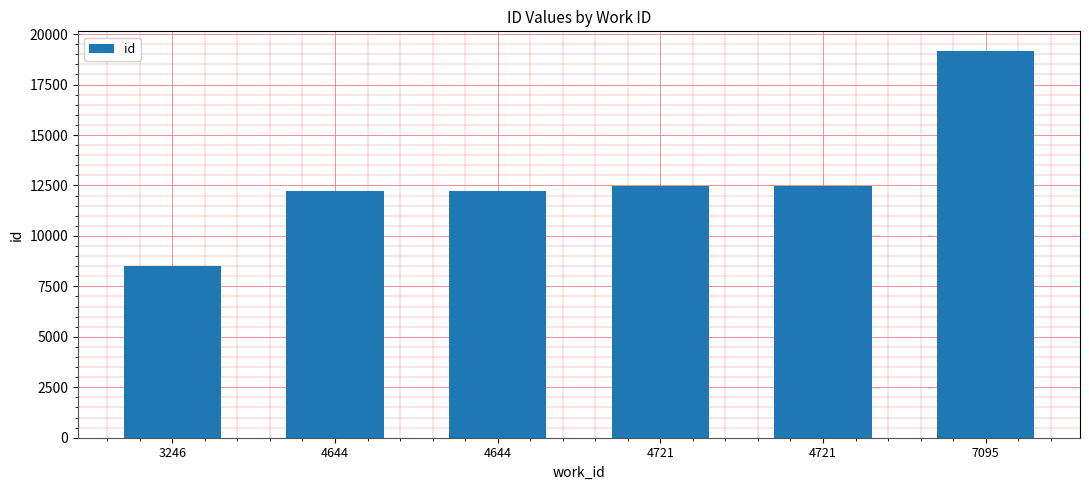

What is the value of the 5th bar from the left?

12453